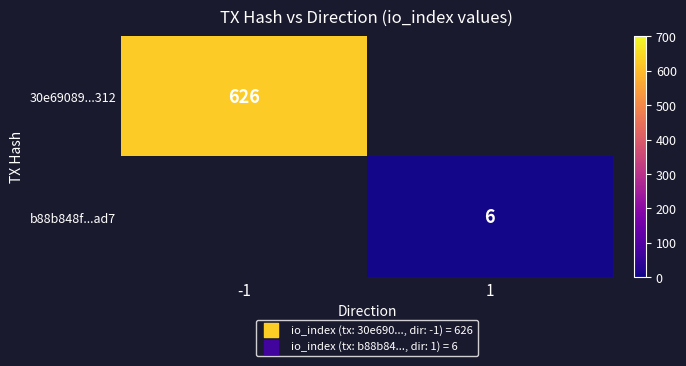

How many series are shown in this chart?

2